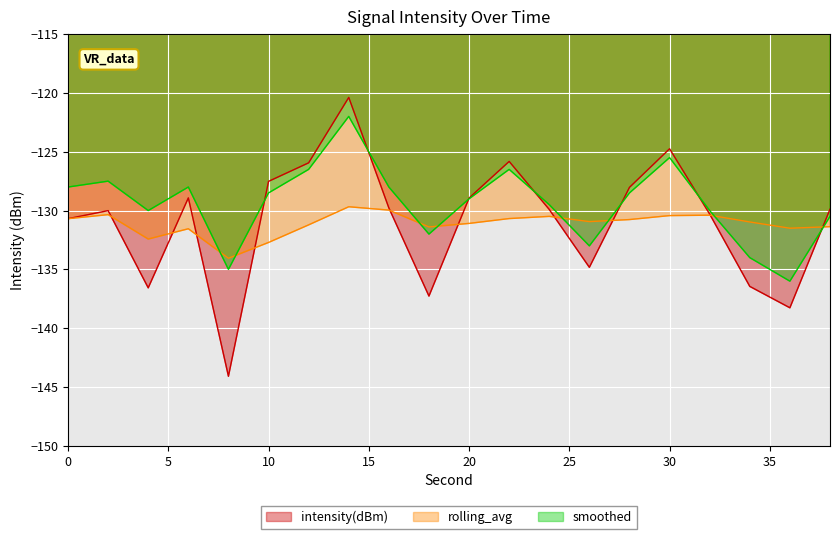

Is it true that smoothed equals -207.6 at 22?

False